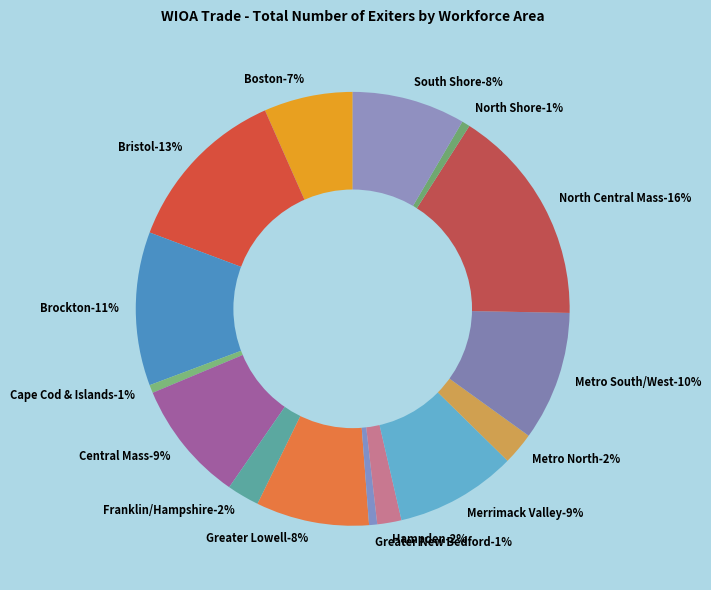

Approximately how many times larger is the value at Bristol compared to Central Mass?

1.4